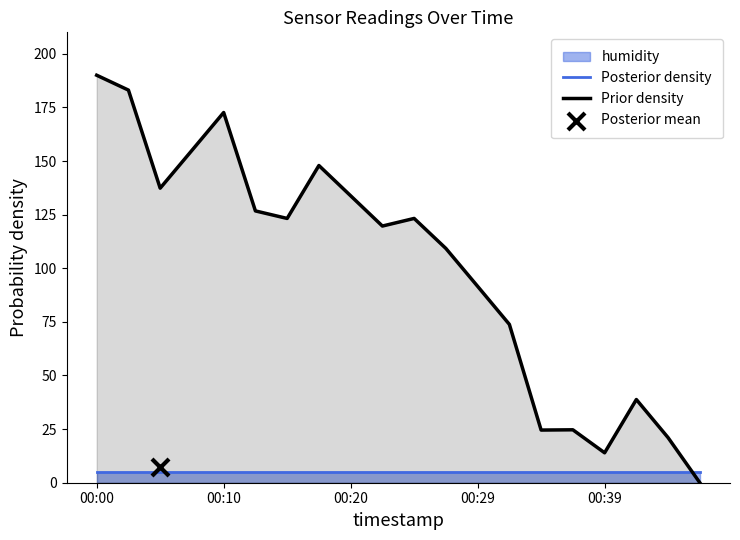

Which series has the largest total across all categories?

Prior density